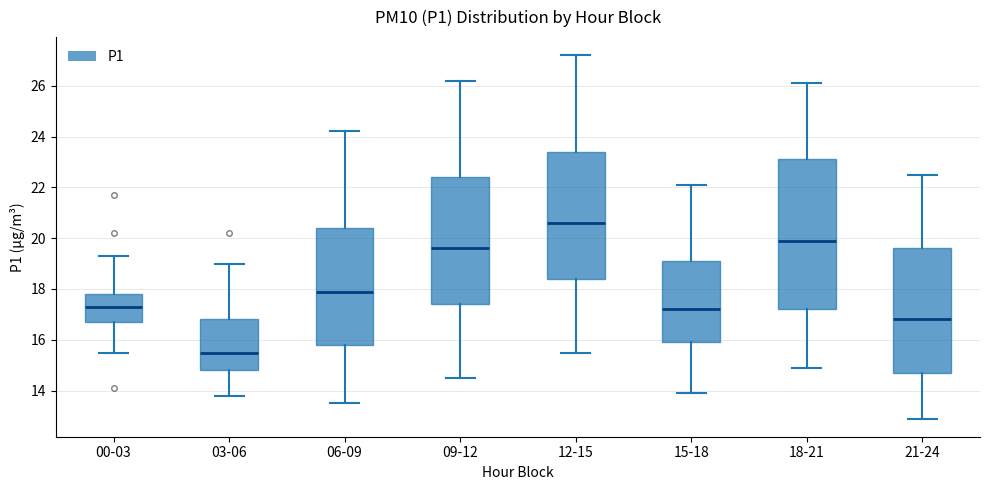

Where does the lower whisker of the box for 09-12 end on the y-axis? The values are not printed on the chart, so give them approximately, as read against the axis.

14.6